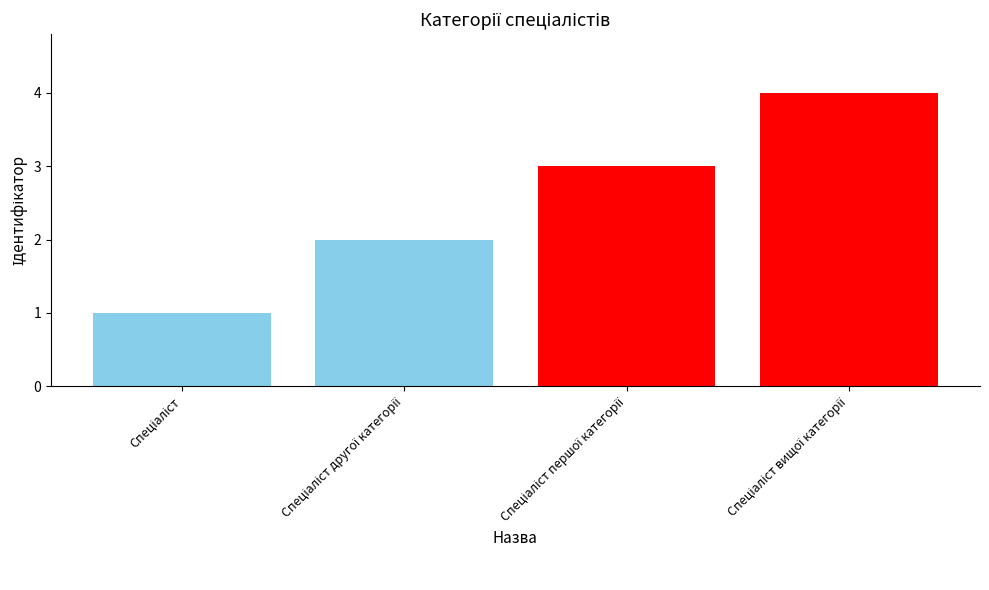

What is the maximum value shown in the chart?

4